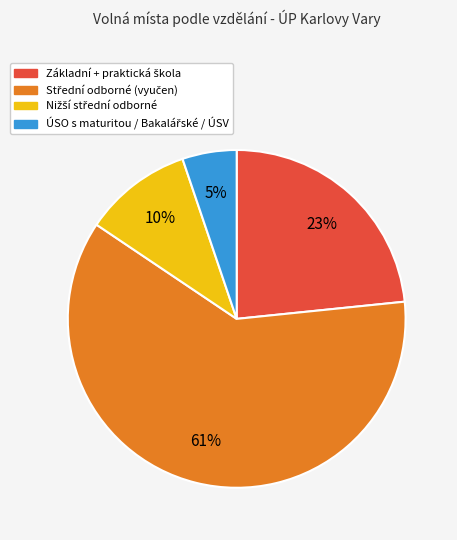

Does any single category account for the majority?

Yes